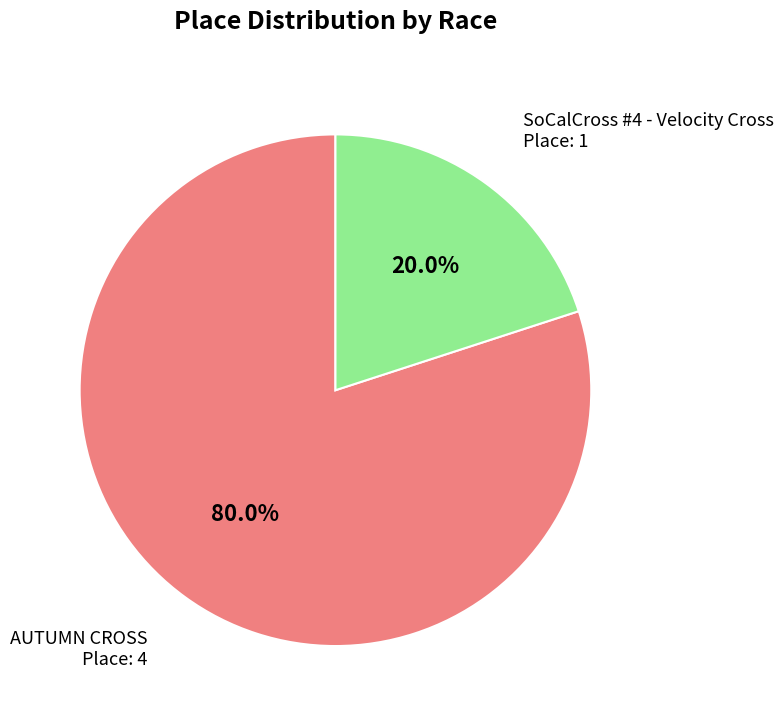

Is there a majority slice in this chart?

Yes